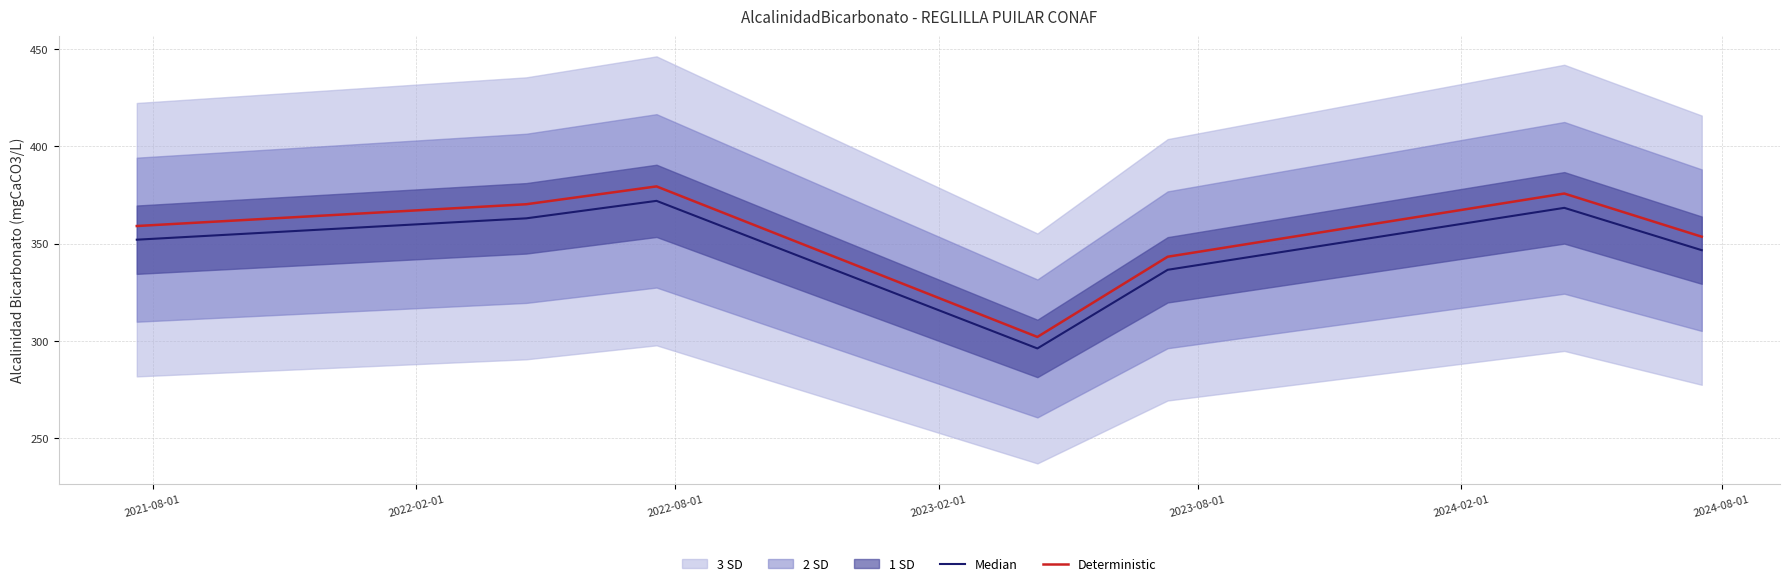

What is the difference between the maximum and minimum values in the Deterministic series?

77.5